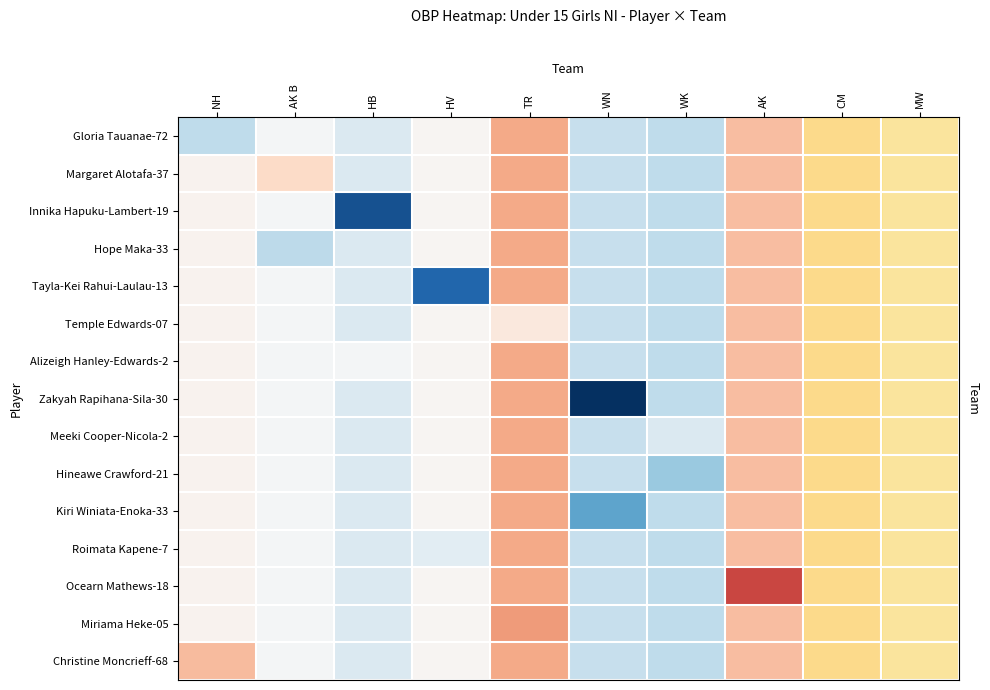

How many categories are shown in the chart?

10